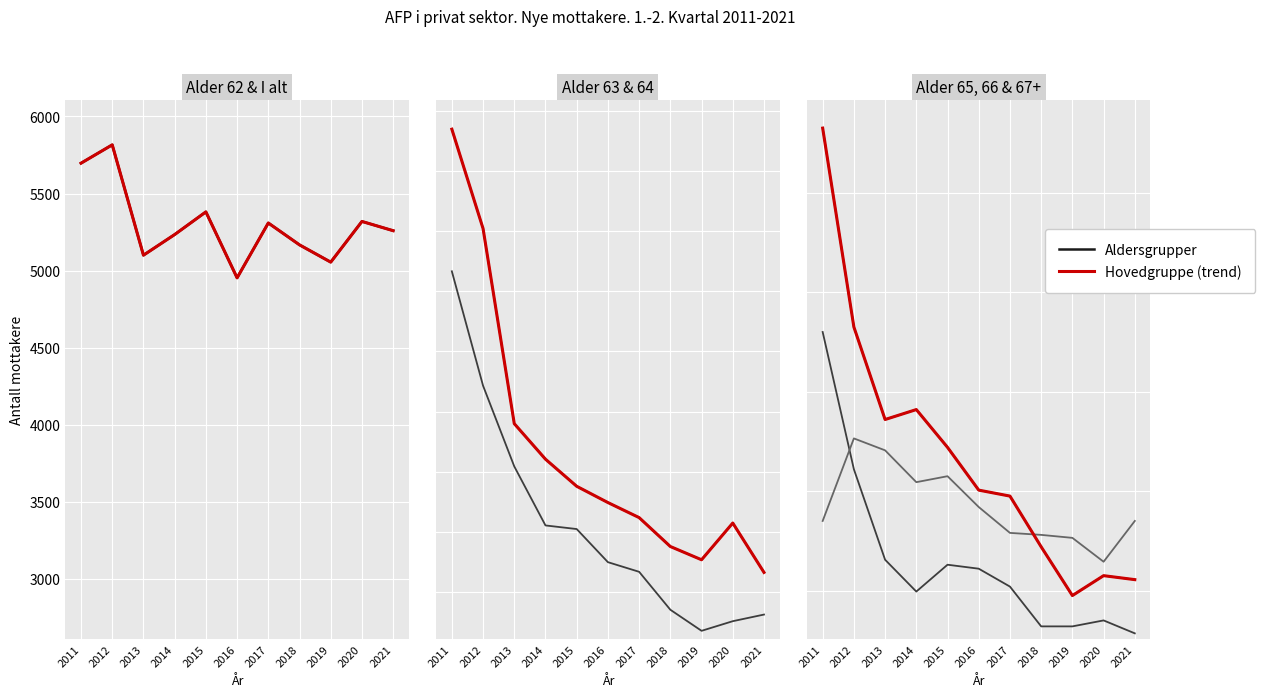

How many data points in I alt are above 5259?

5